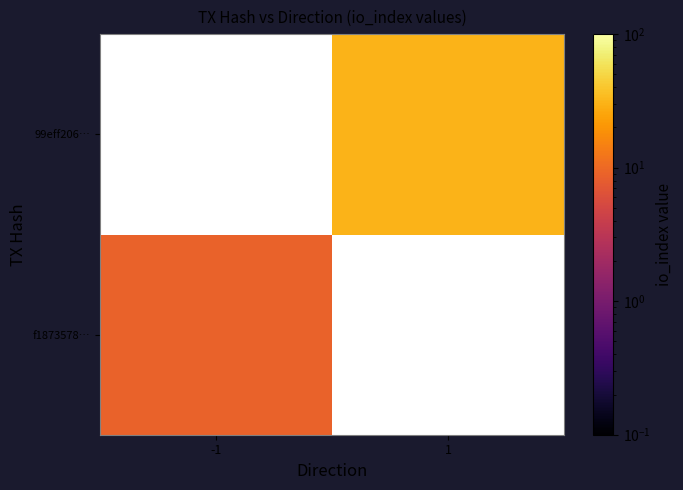

Which series has the widest spread of values?

f1873578…